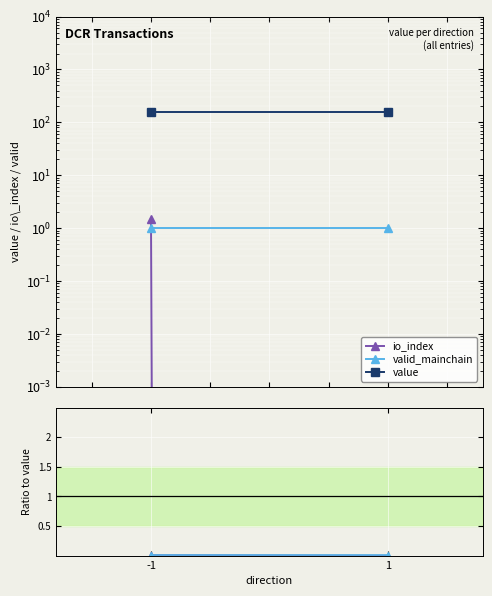

The value of valid_mainchain at -1 is 0.0. True or false?

True